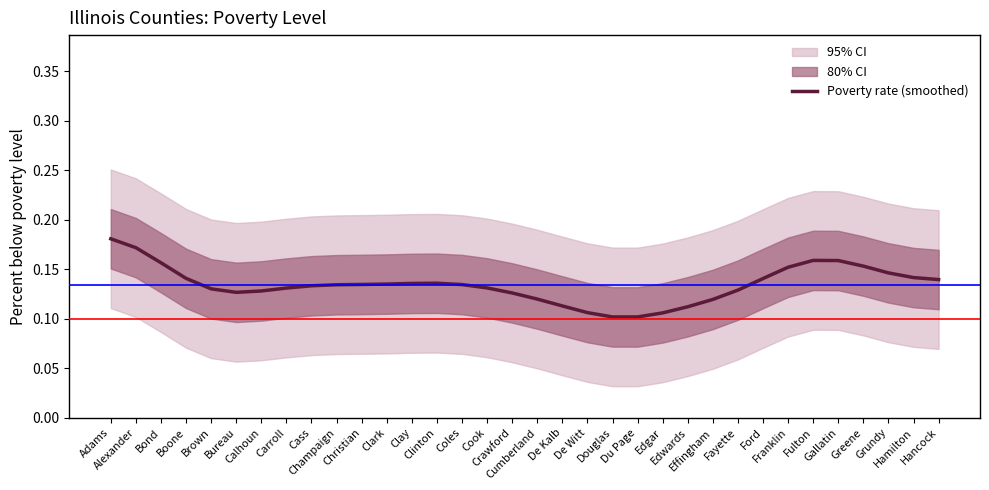

Is this an area chart (filled region under the line)?

No